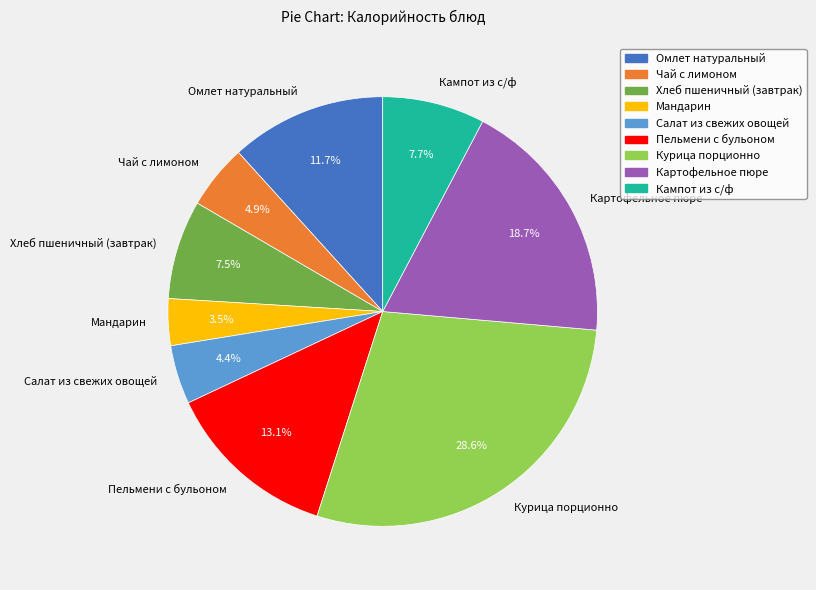

The Салат из свежих овощей slice represents 16% of the pie. True or false?

False